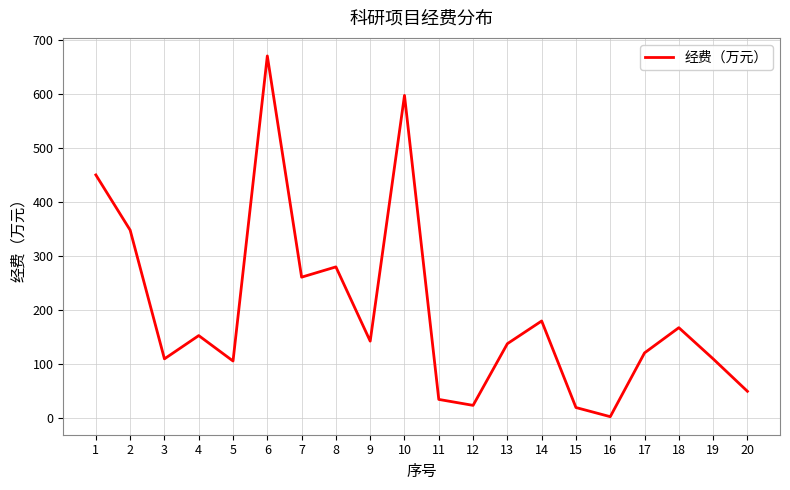

What value does the data have at 5?

106.0